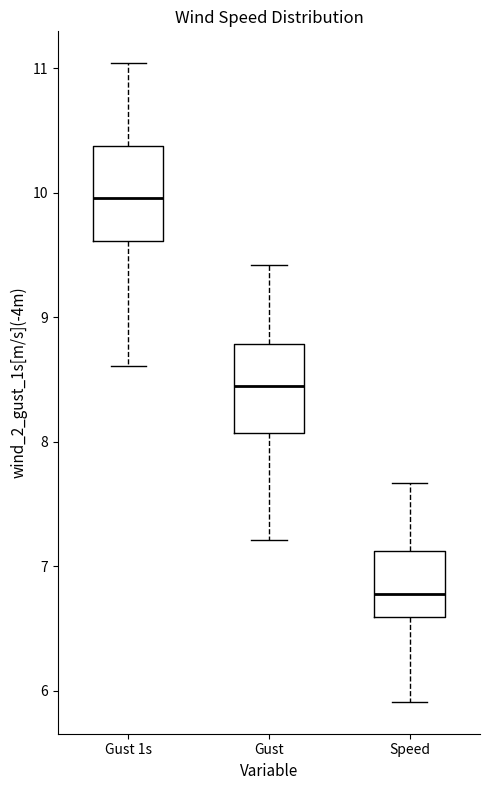

Where does the lower whisker of the box for Gust end on the y-axis? The values are not printed on the chart, so give them approximately, as read against the axis.

7.2